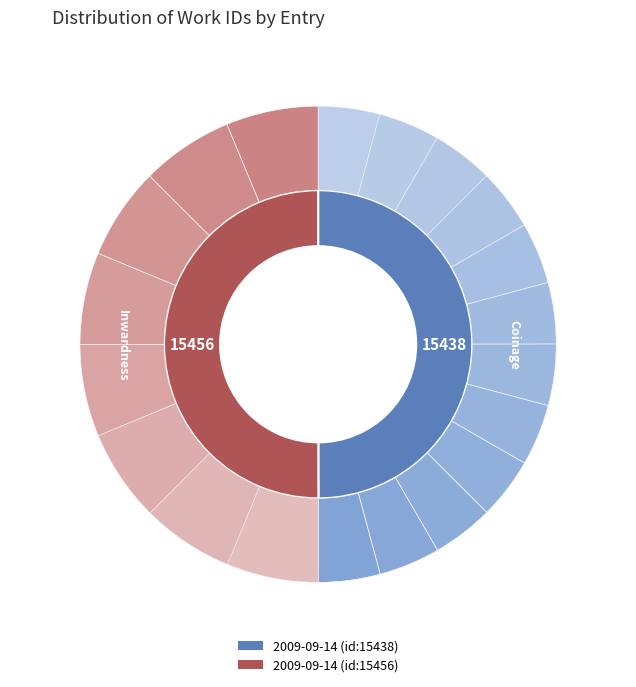

Rank the categories by value from highest to lowest.

2009-09-14 (id:15456), 2009-09-14 (id:15438)